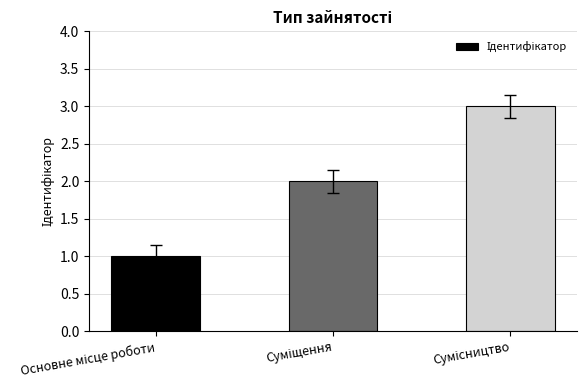

Are the bars horizontal?

No